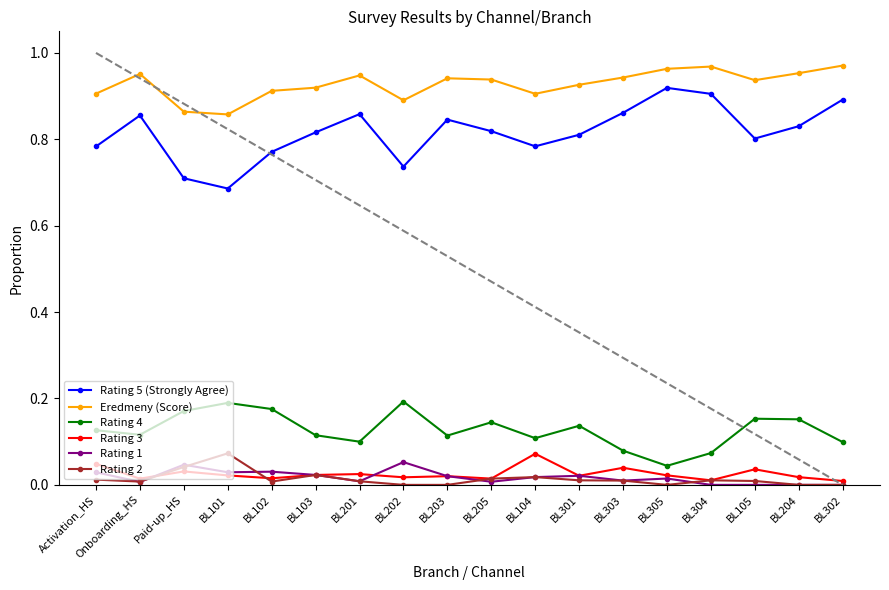

True or false: Rating 1 and Rating 5 (Strongly Agree) intersect in this chart.

False